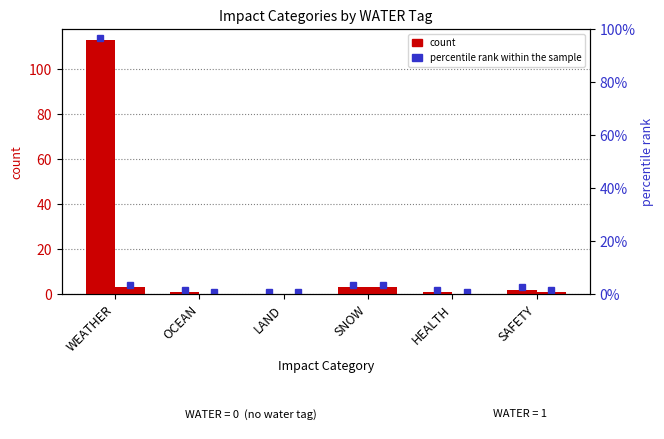

Reading right to left, extract all data points from this chart.

count (WATER=0): SAFETY=2	HEALTH=1	SNOW=3	LAND=0	OCEAN=1	WEATHER=113
count (WATER=1): SAFETY=1	HEALTH=0	SNOW=3	LAND=0	OCEAN=0	WEATHER=3